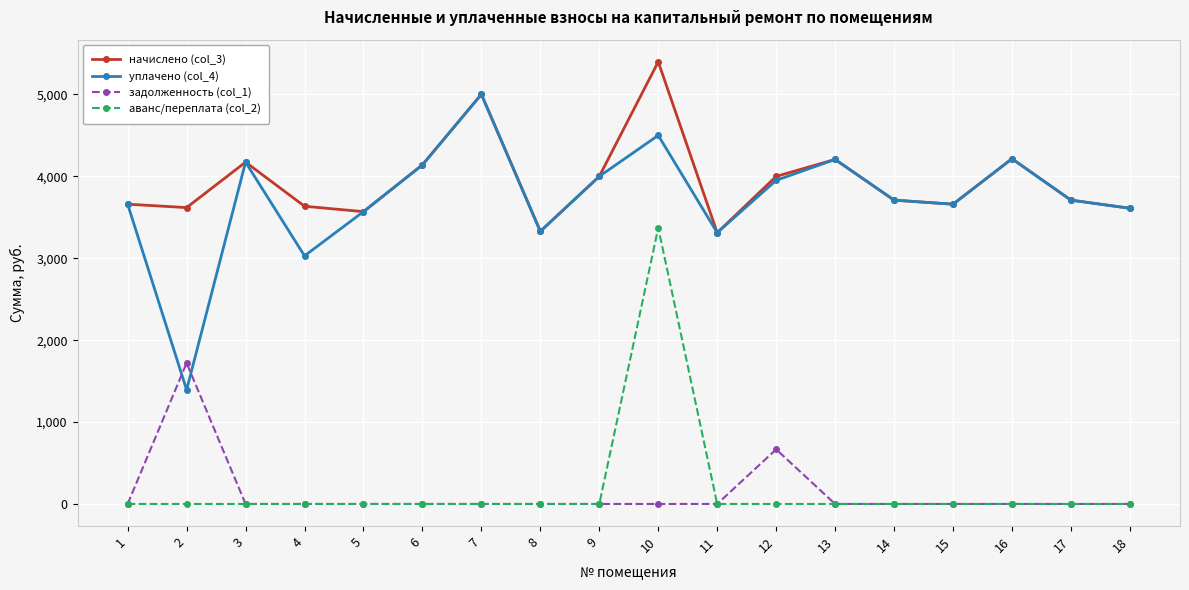

Where do задолженность (col_1) and уплачено (col_4) first cross each other?

1 and 2